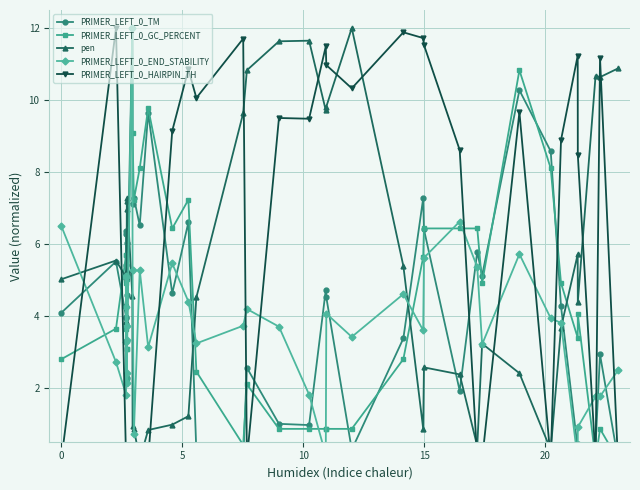

True or false: PRIMER_LEFT_0_TM has more than 1 points higher than both neighbors.

True